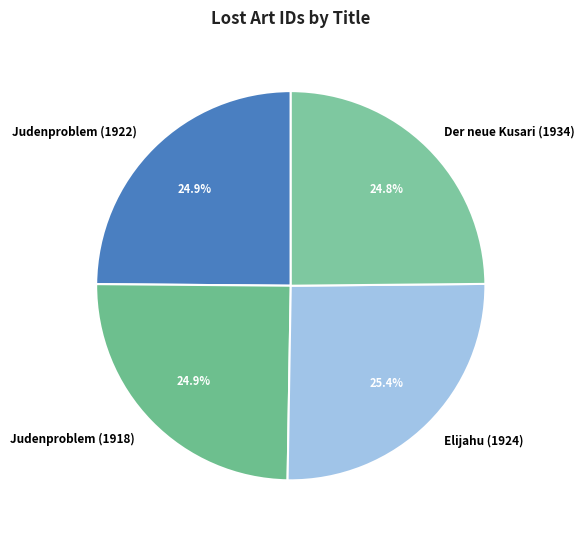

True or false: Elijahu (1924) accounts for 13% of the total.

False